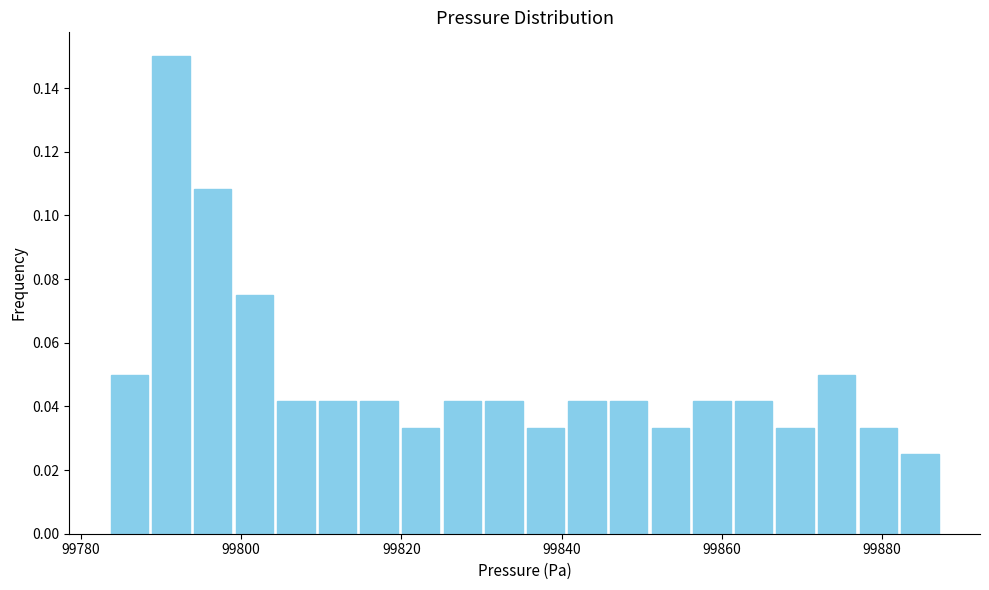

Read against the x-axis, roughly where is the centre of the tallest bar?

99792